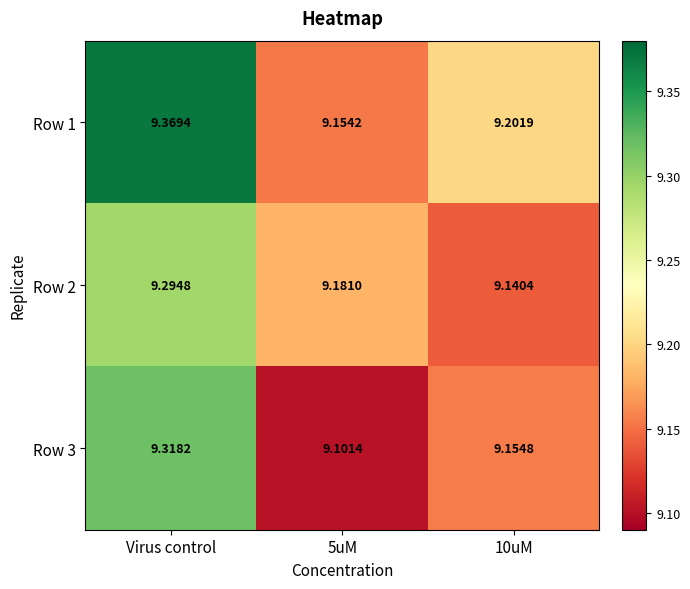

Is the value of Row 3 at Virus control greater than the value of Row 2 at 5uM?

Yes